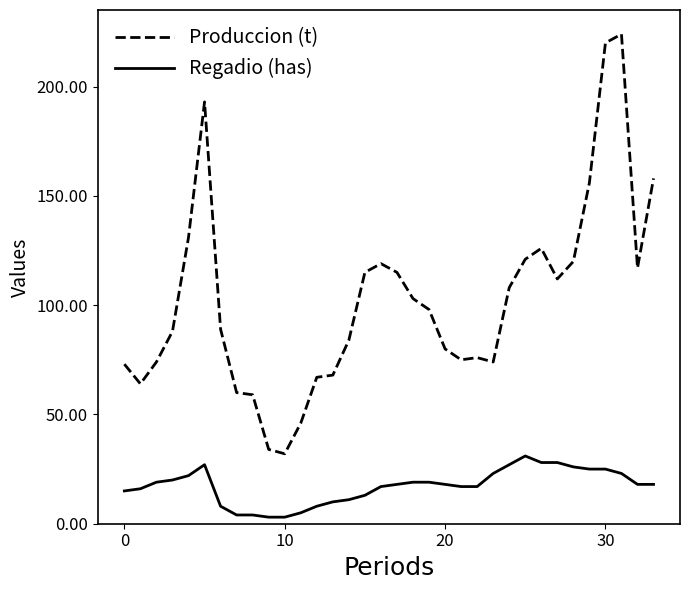

True or false: Produccion (t) and Regadio (has) intersect in this chart.

False